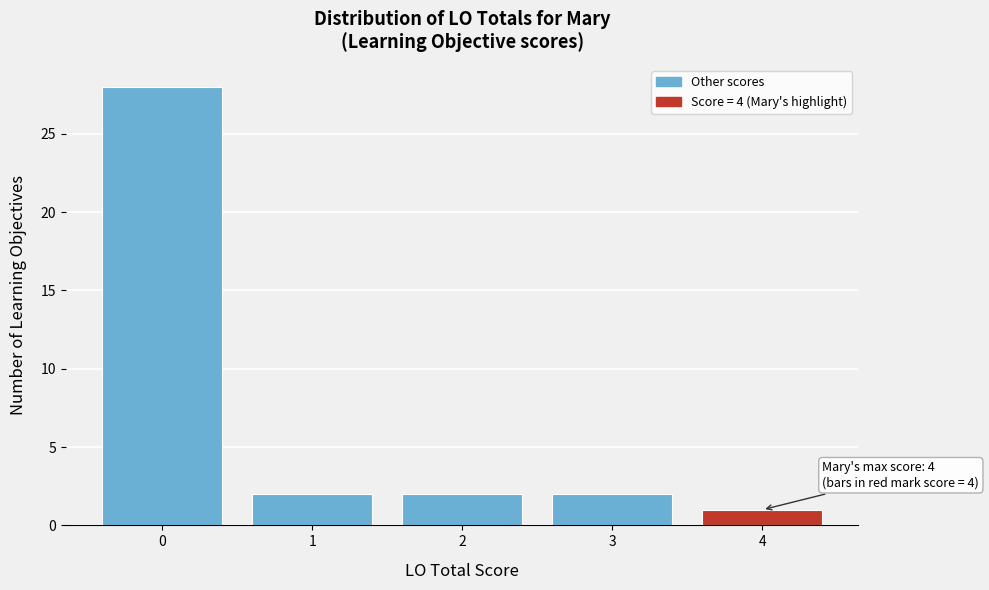

Reading right to left, extract all data points from this chart.

1	2	2	2	28